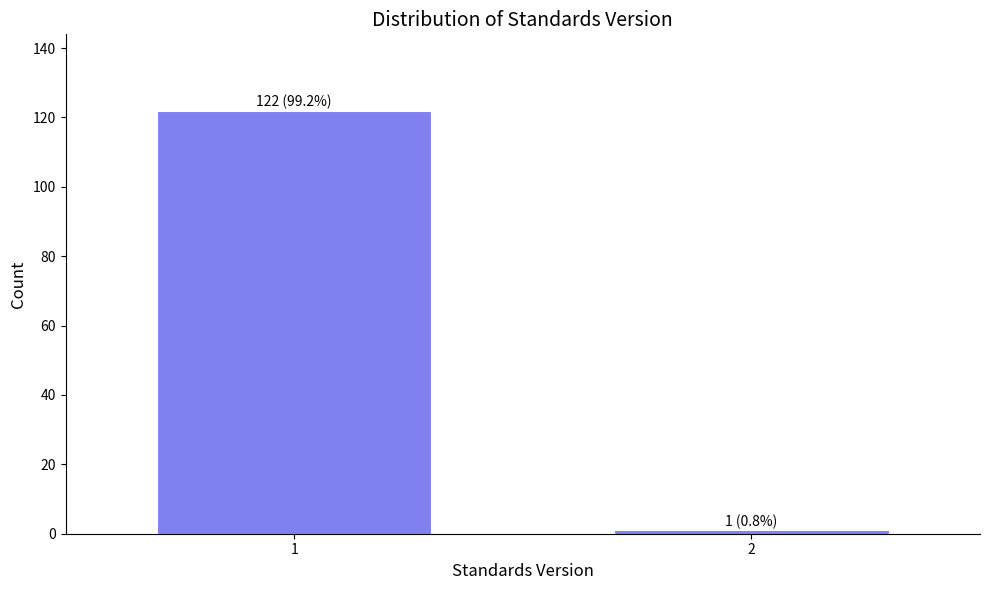

Reading left to right, extract all data points from this chart.

122	1